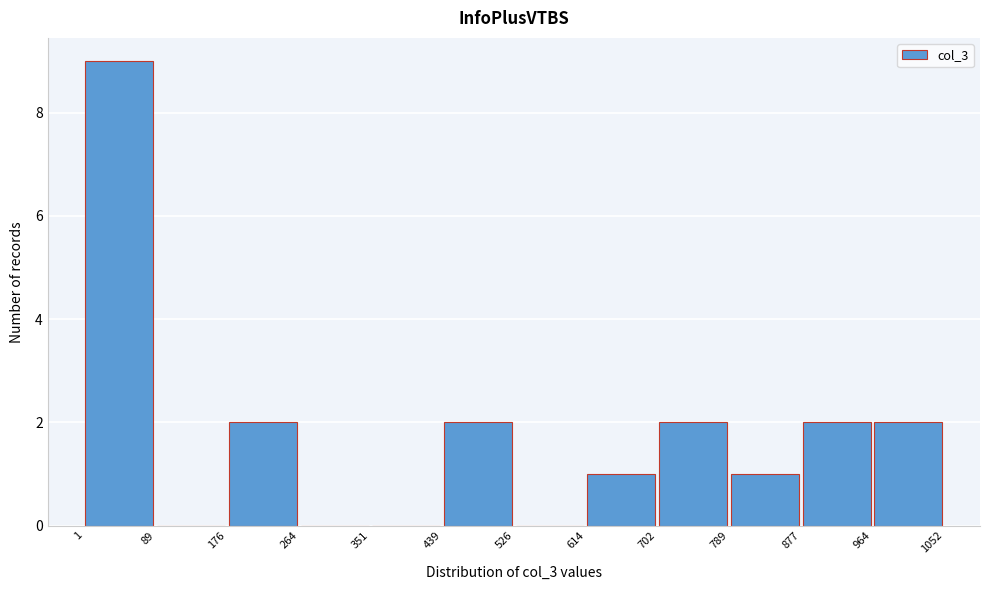

How tall is the bar that spans 439 to 526 on the x-axis? The values are not printed on the chart, so give them approximately, as read against the axis.

2